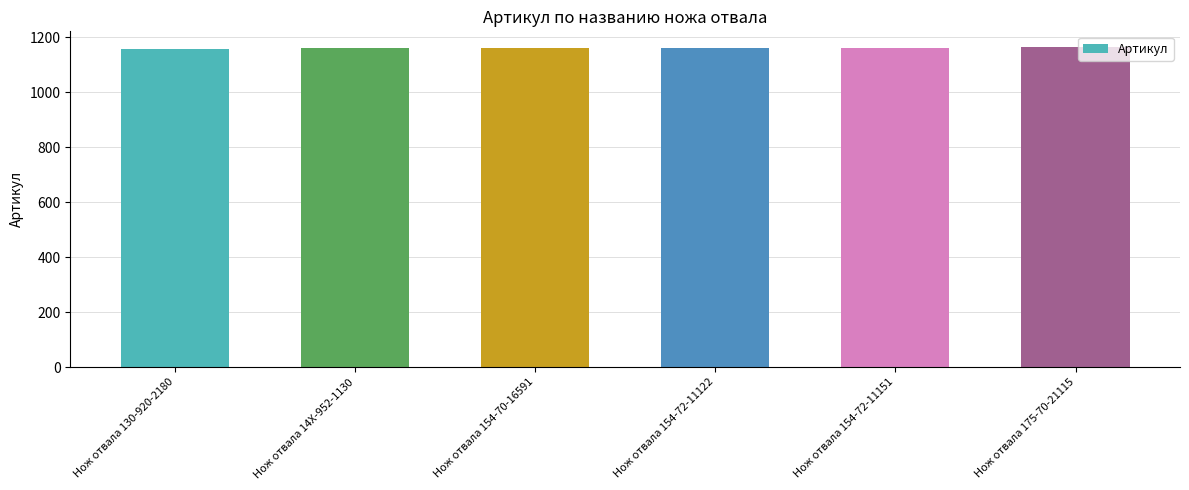

What is the minimum value shown in the chart?

1159